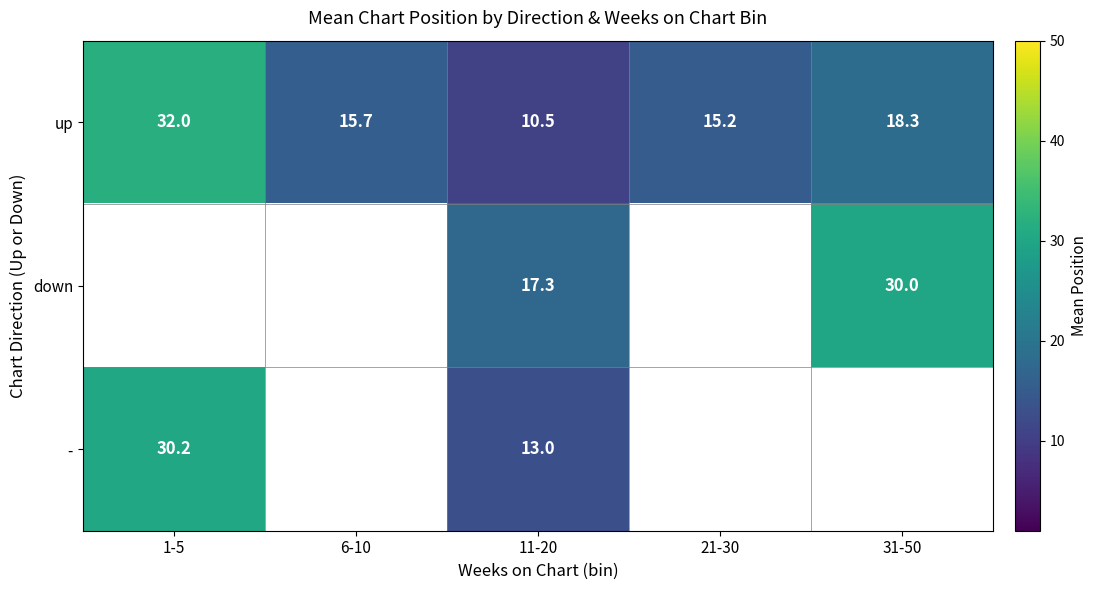

List the labels in order of up value, smallest first.

11-20, 21-30, 6-10, 31-50, 1-5